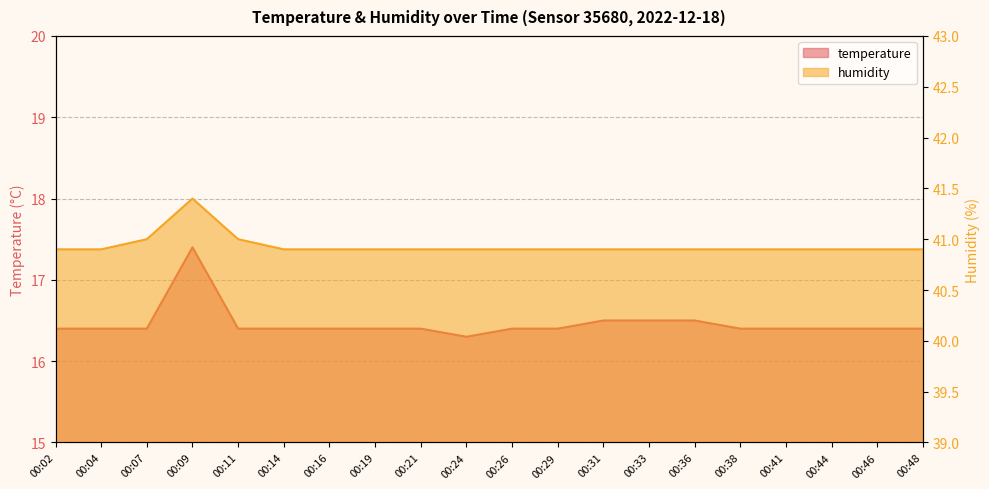

What is the approximate value of humidity at 00:16?

40.9